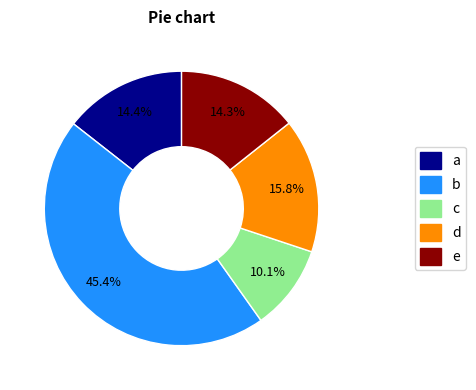

Between e and d, which is larger?

d